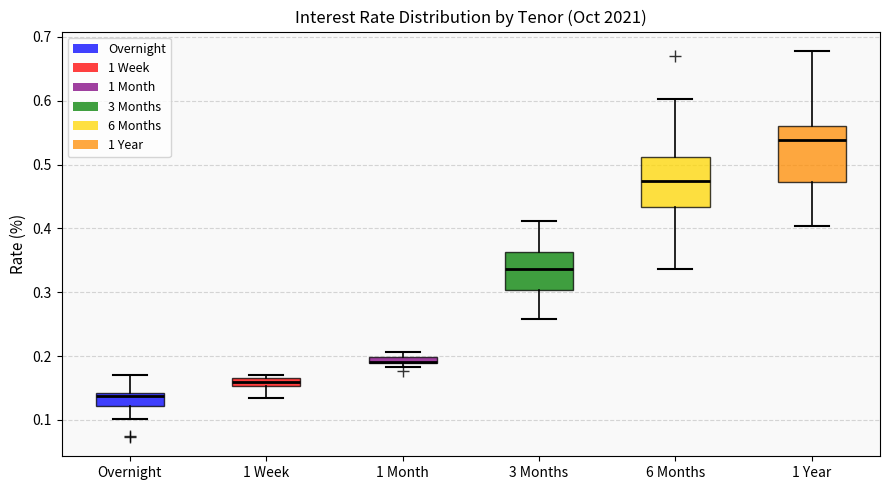

Where does the lower whisker of the box for Overnight end on the y-axis? The values are not printed on the chart, so give them approximately, as read against the axis.

0.10